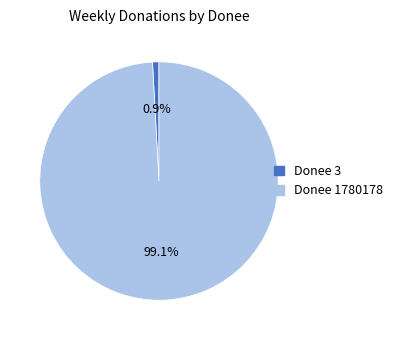

What percentage is NOT represented by Donee 3?

99.1%